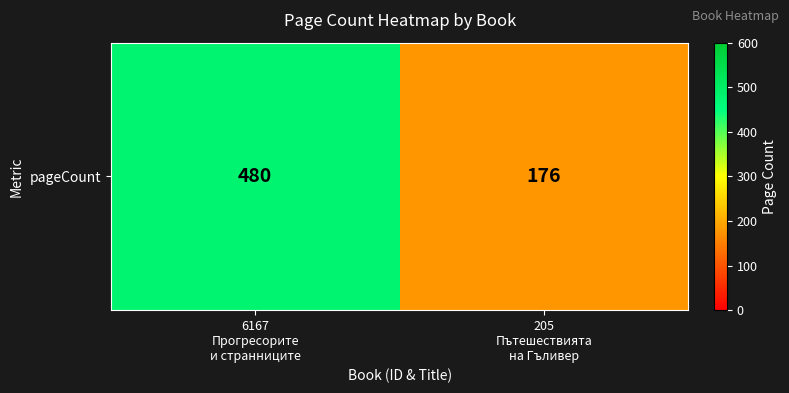

List the labels in order of value, smallest first.

205
Пътешествията
на Гъливер, 6167
Прогресорите
и странниците